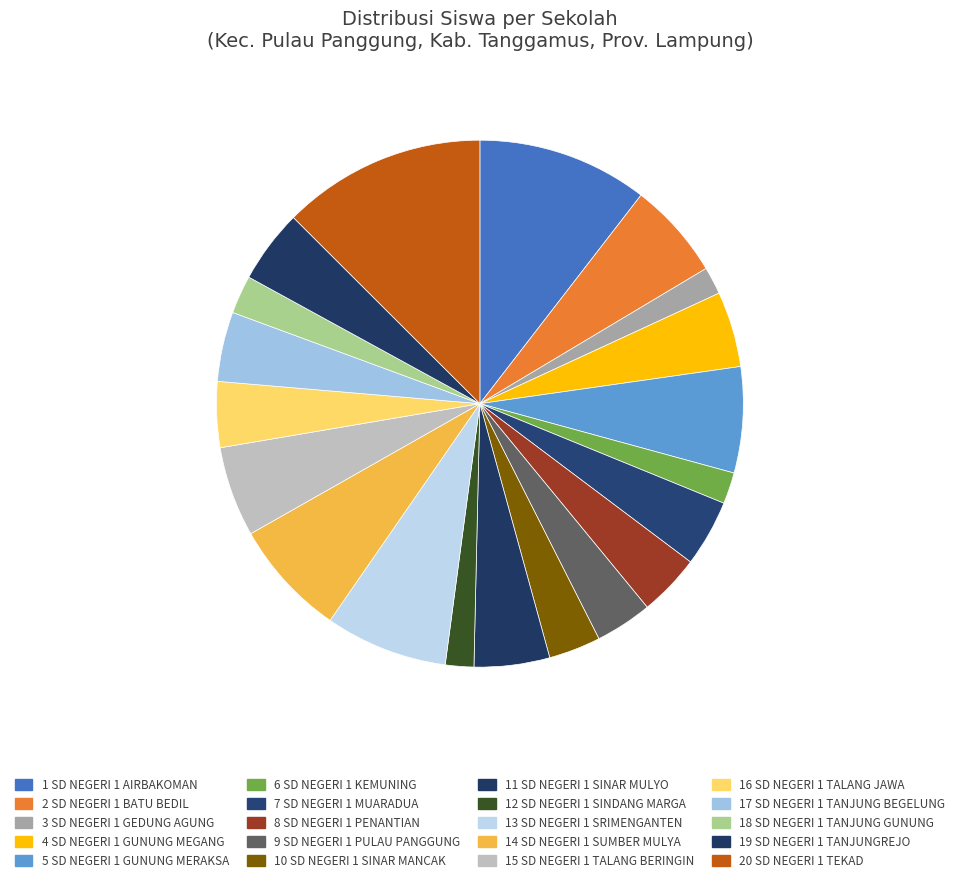

How many slices are in this pie chart?

20